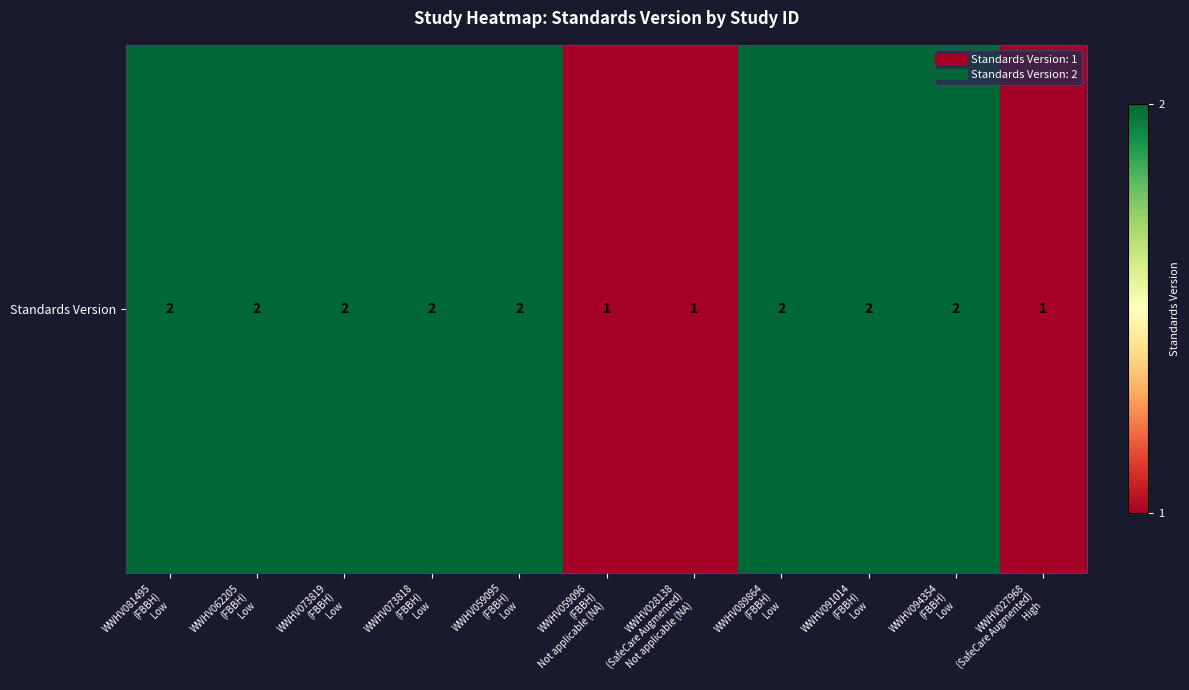

Where is the data nearest to the value 1?

WWHV059096
(FBBH)
Not applicable (NA)